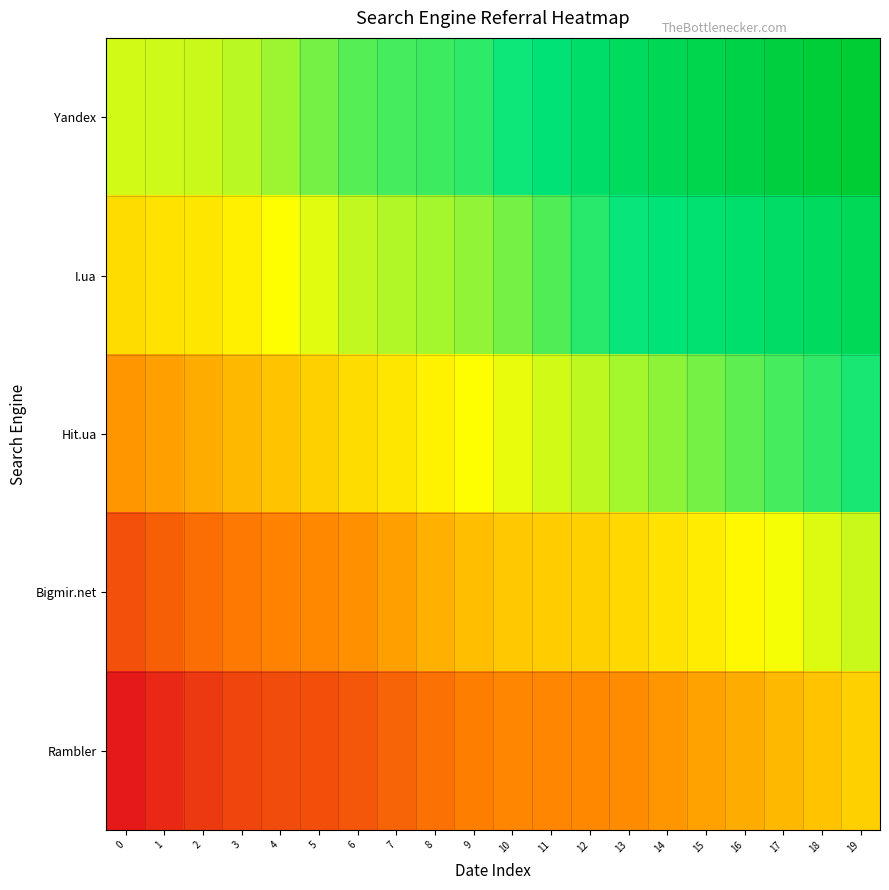

What is the spread (max minus min) of values at 16?

0.6